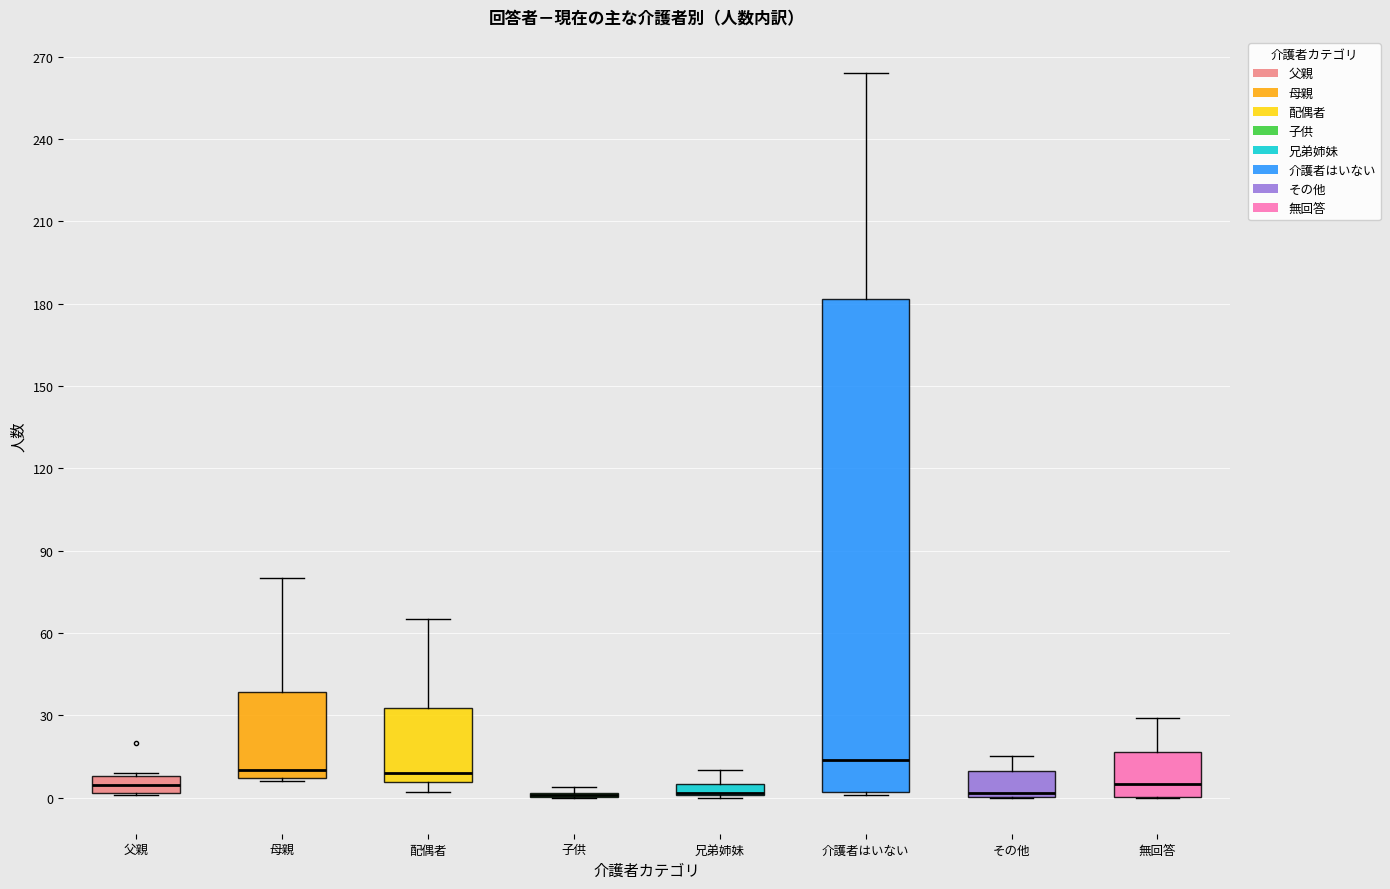

Which box is the tallest, from its lower edge to its upper edge?

介護者はいない